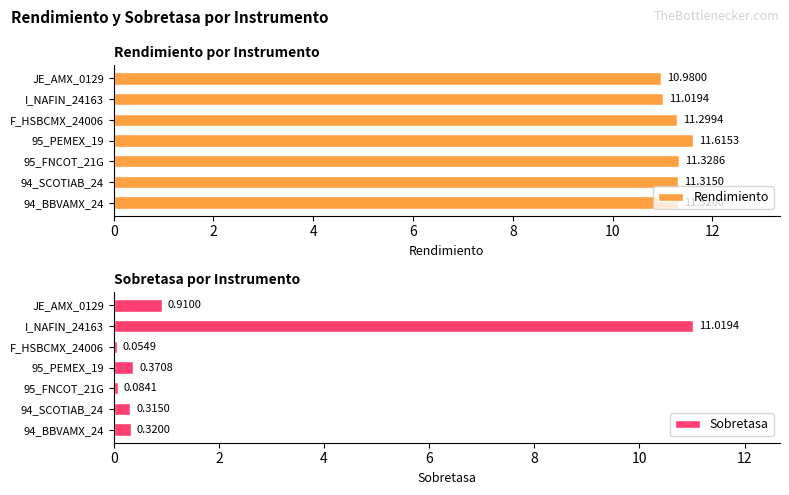

What is the lowest value of the Sobretasa series?

0.1